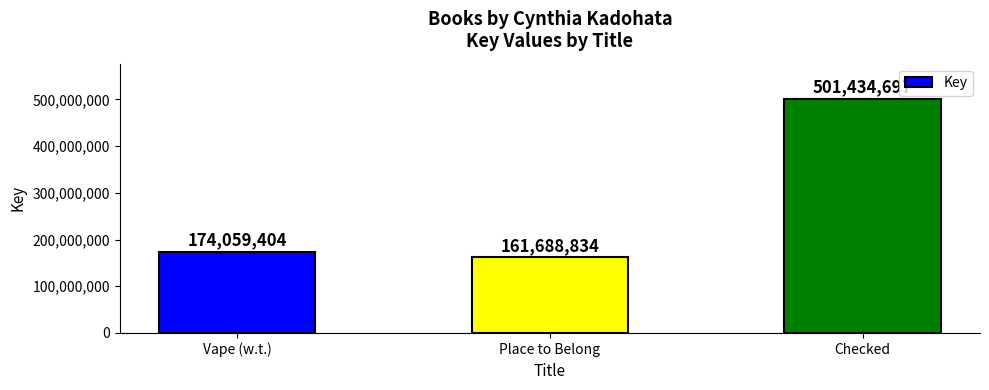

Read the value at Place to Belong, to the nearest 100.

161688800